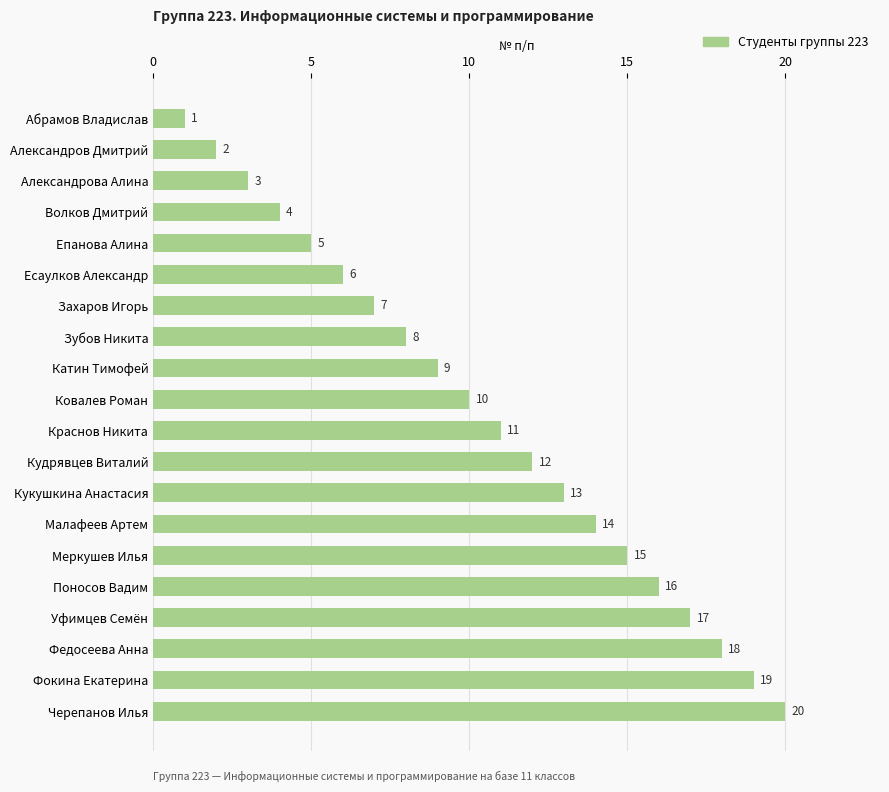

Approximately how many times larger is the value at Захаров Игорь compared to Епанова Алина?

1.4